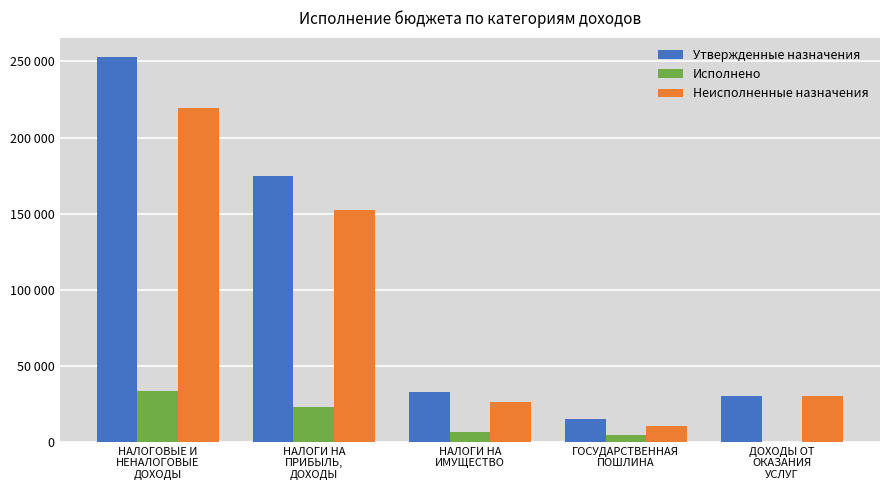

Are the bars grouped side by side (vs. stacked)?

Yes